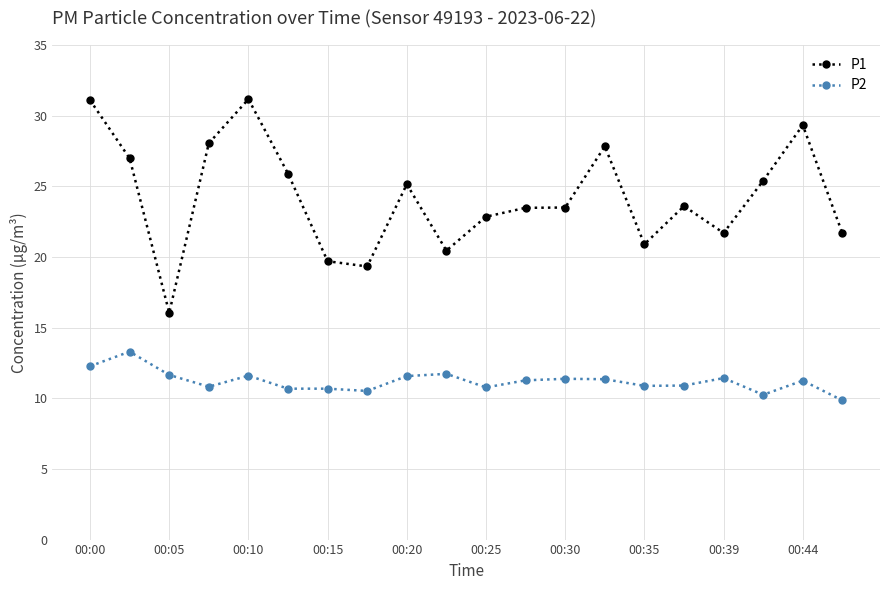

Rank the series by their maximum value, from highest to lowest.

P1, P2